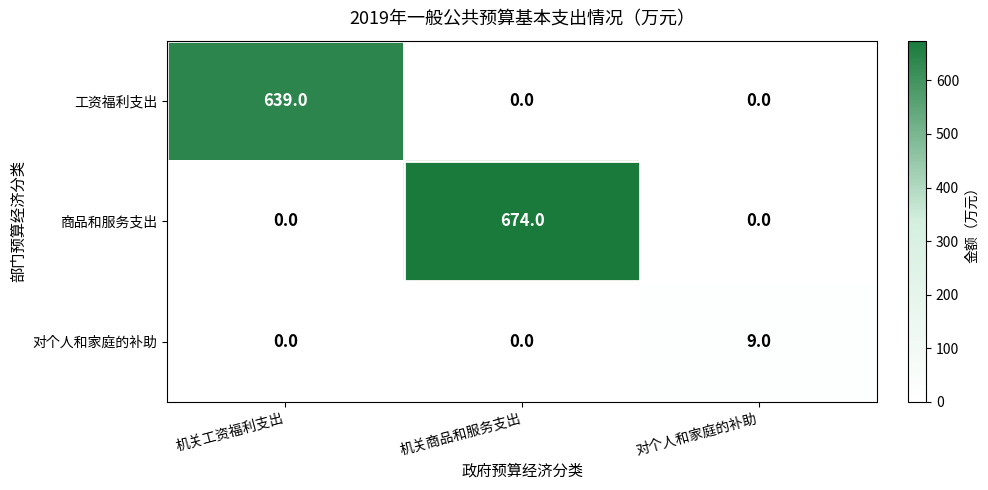

Is the value of 商品和服务支出 at 机关商品和服务支出 greater than the value of 工资福利支出 at 对个人和家庭的补助?

Yes